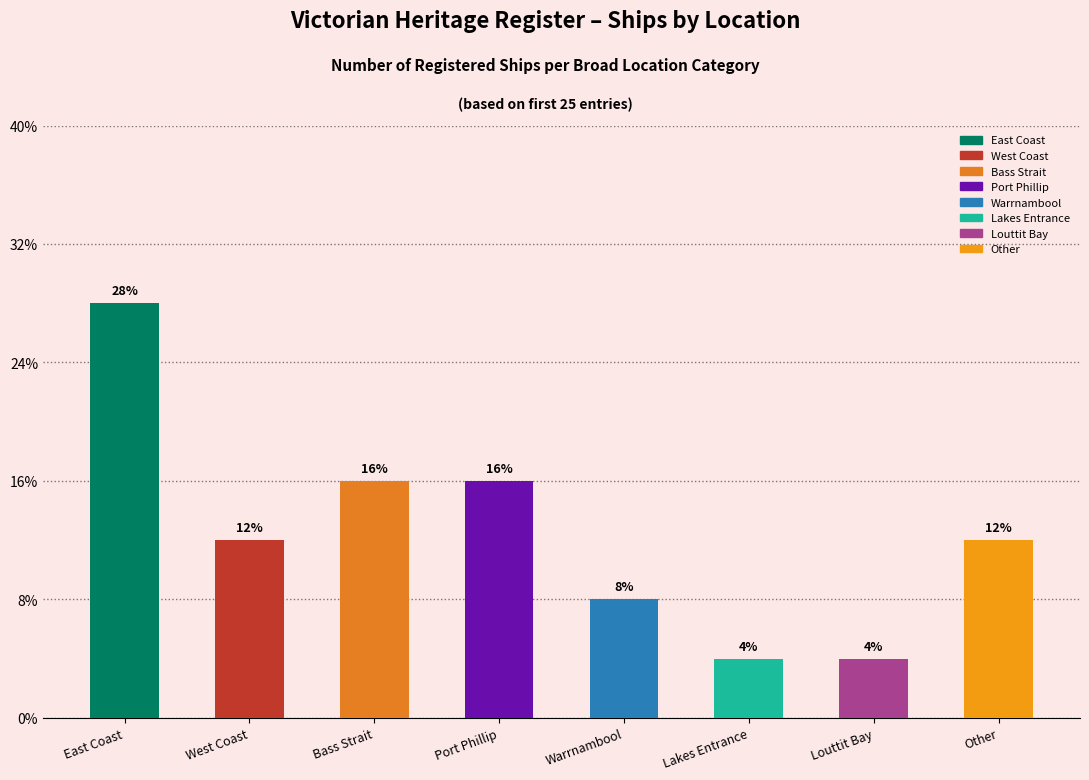

Which label corresponds to the largest value in the chart?

East Coast